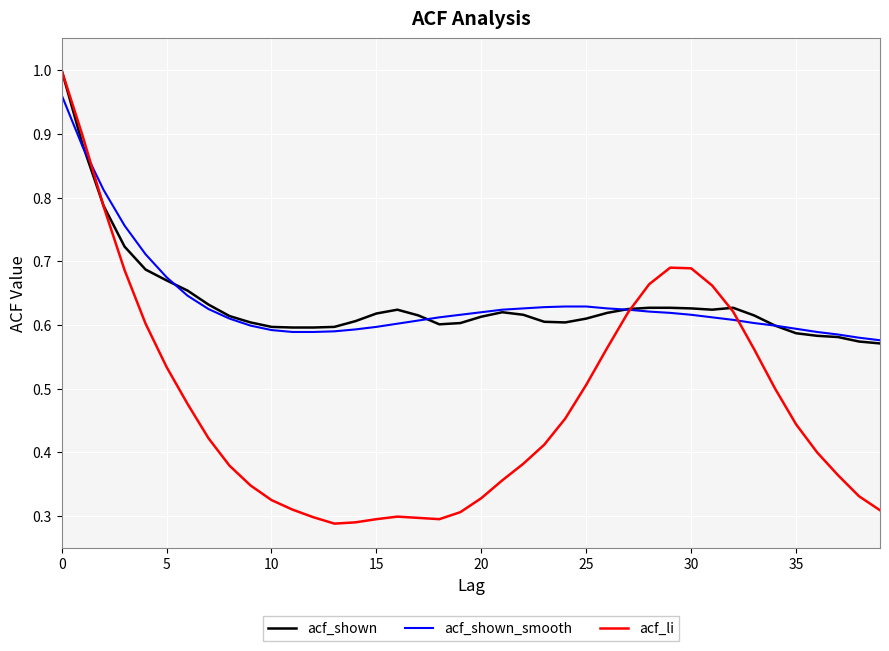

Which series has the largest range (max minus min)?

acf_li